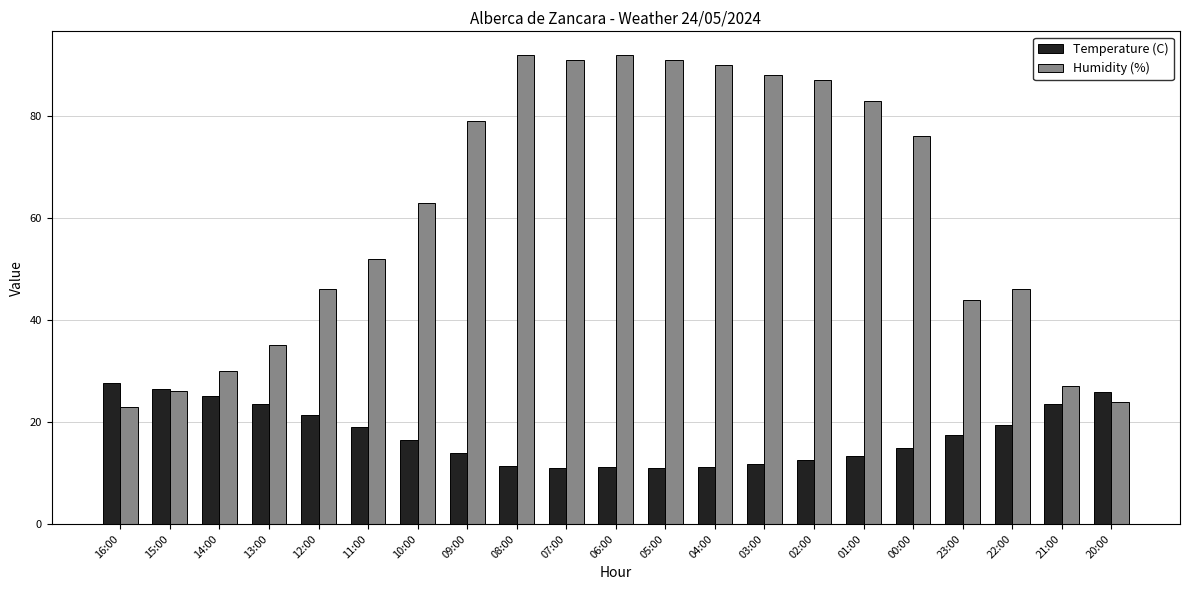

What is the label of the 7th bar from the right?

02:00